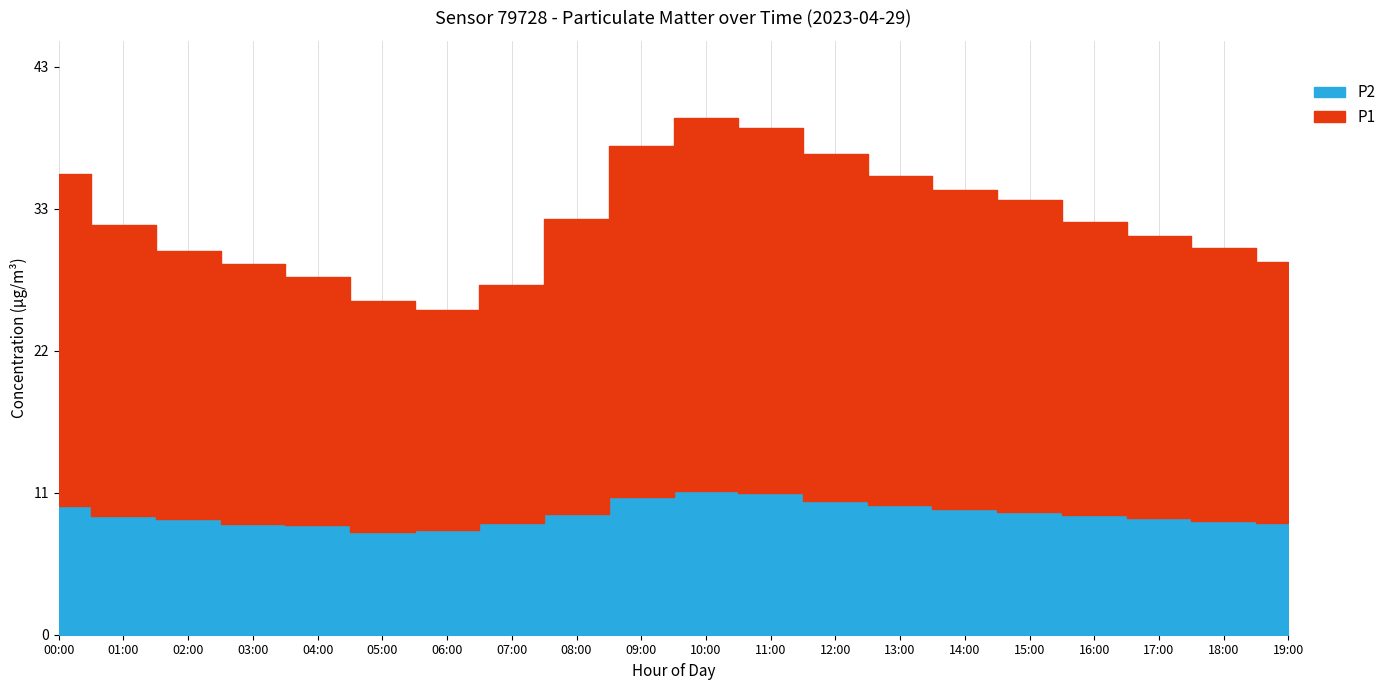

What is the sum of all P1 values?

449.2